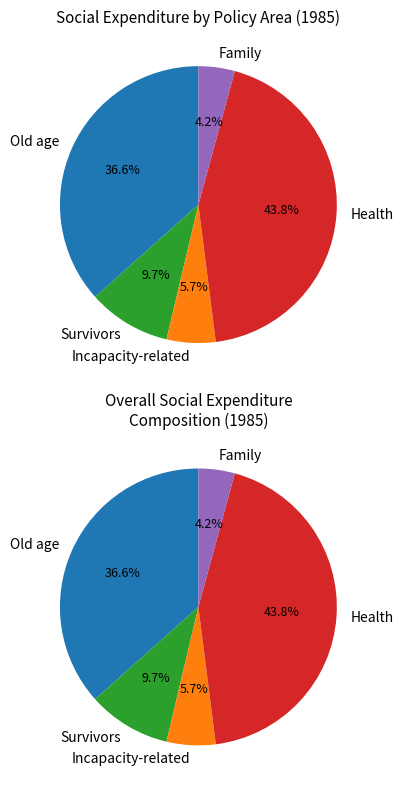

Rank the categories by value from highest to lowest.

Health, Old age, Survivors, Incapacity-related, Family